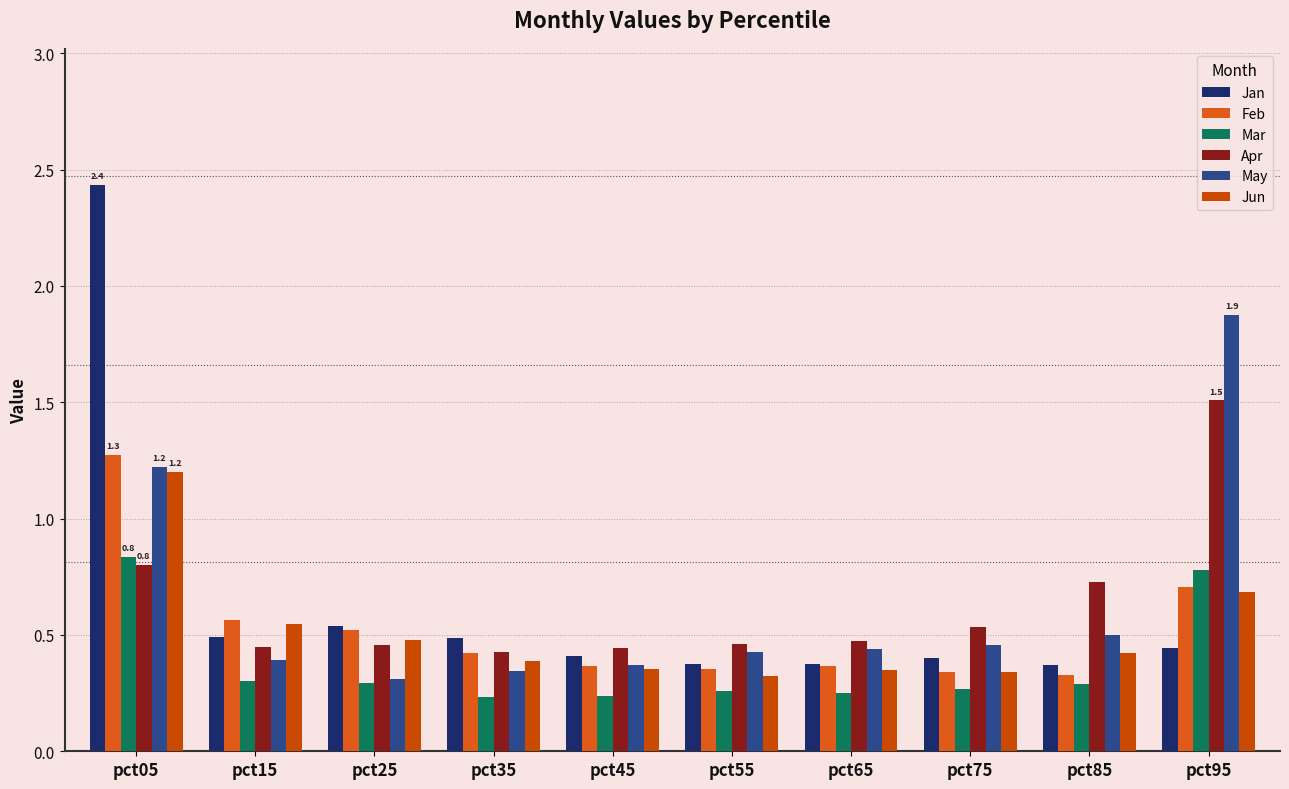

What is the value of the Jan bar at the 2nd from the left?

0.5